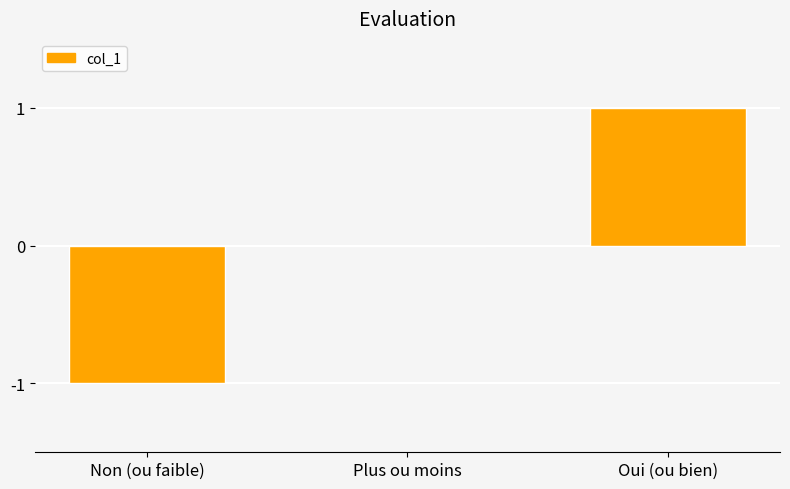

Are the bars grouped side by side (vs. stacked)?

No